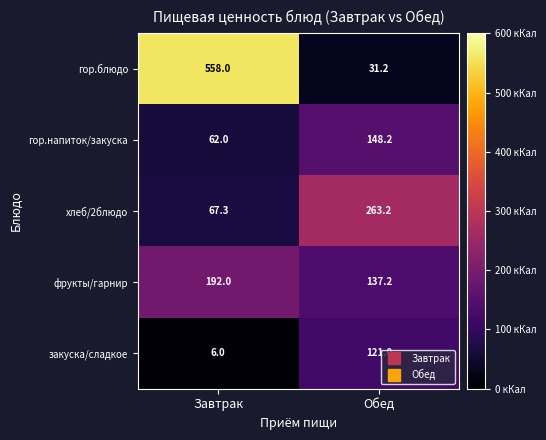

Rank the series by their maximum value, from lowest to highest.

закуска/сладкое, гор.напиток/закуска, фрукты/гарнир, хлеб/2блюдо, гор.блюдо